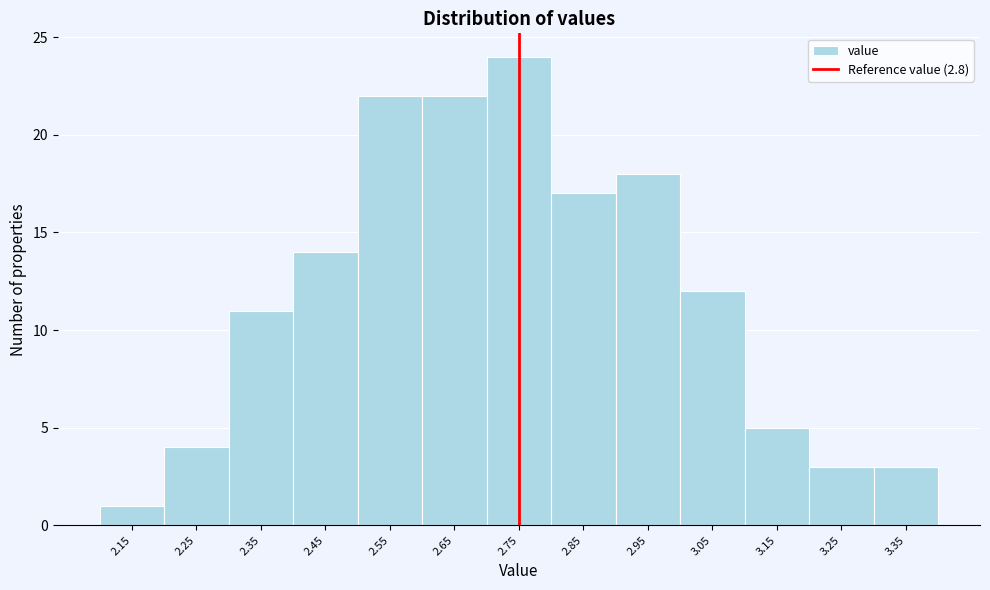

Reading left to right, extract all data points from this chart.

2.15=1	2.25=4	2.35=11	2.45=14	2.55=22	2.65=22	2.75=24	2.85=17	2.95=18	3.05=12	3.15=5	3.25=3	3.35=3